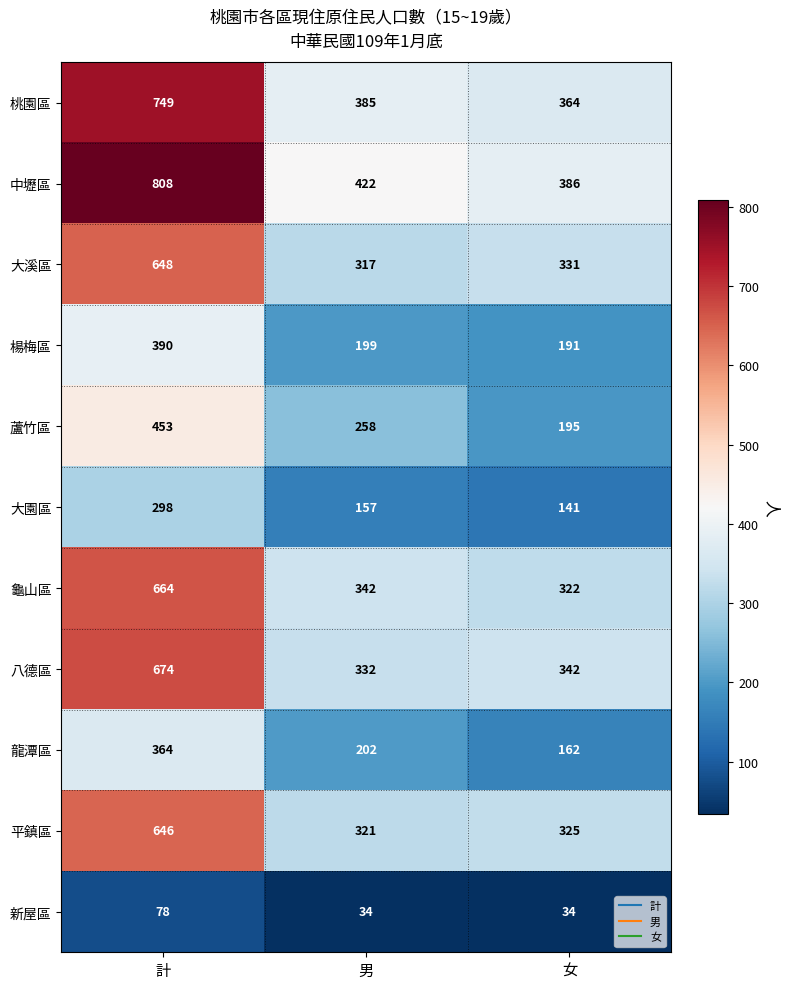

Which series has the widest spread of values?

中壢區